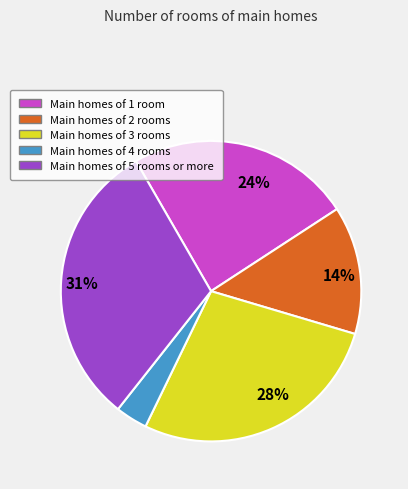

Does any single category account for the majority?

No